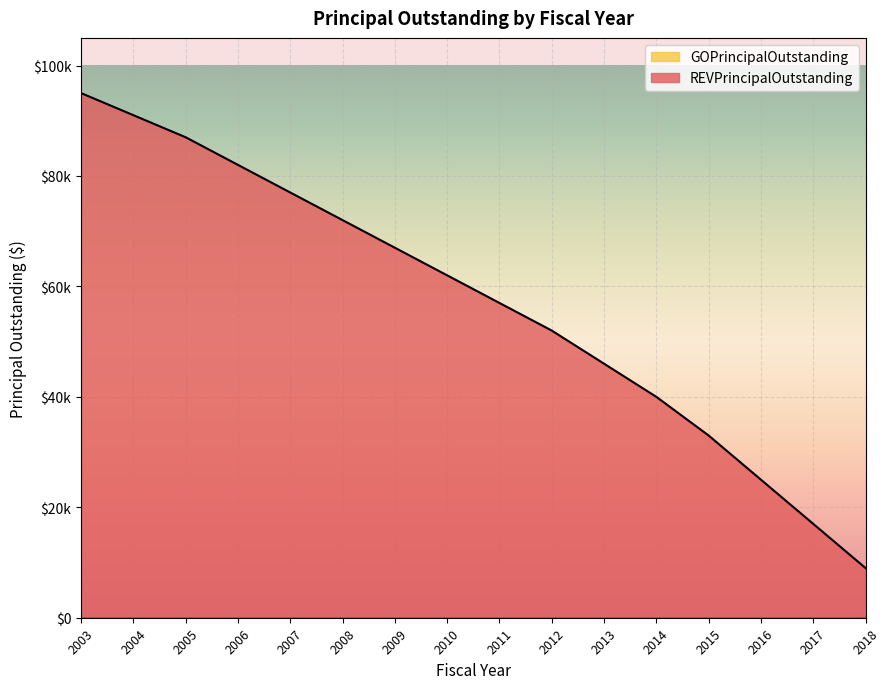

Reading left to right, transcribe all the data shown in this chart.

95000	91000	87000	82000	77000	72000	67000	62000	57000	52000	46000	40000	33000	25000	17000	9000